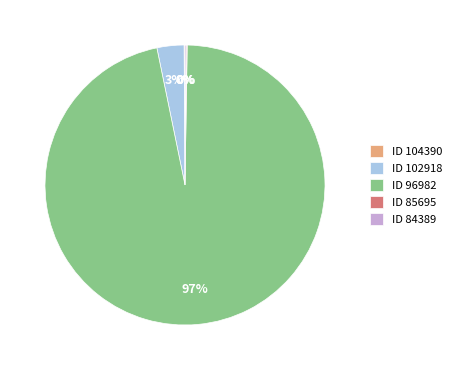

Is the sum of ID 102918 and ID 96982 greater than half?

Yes